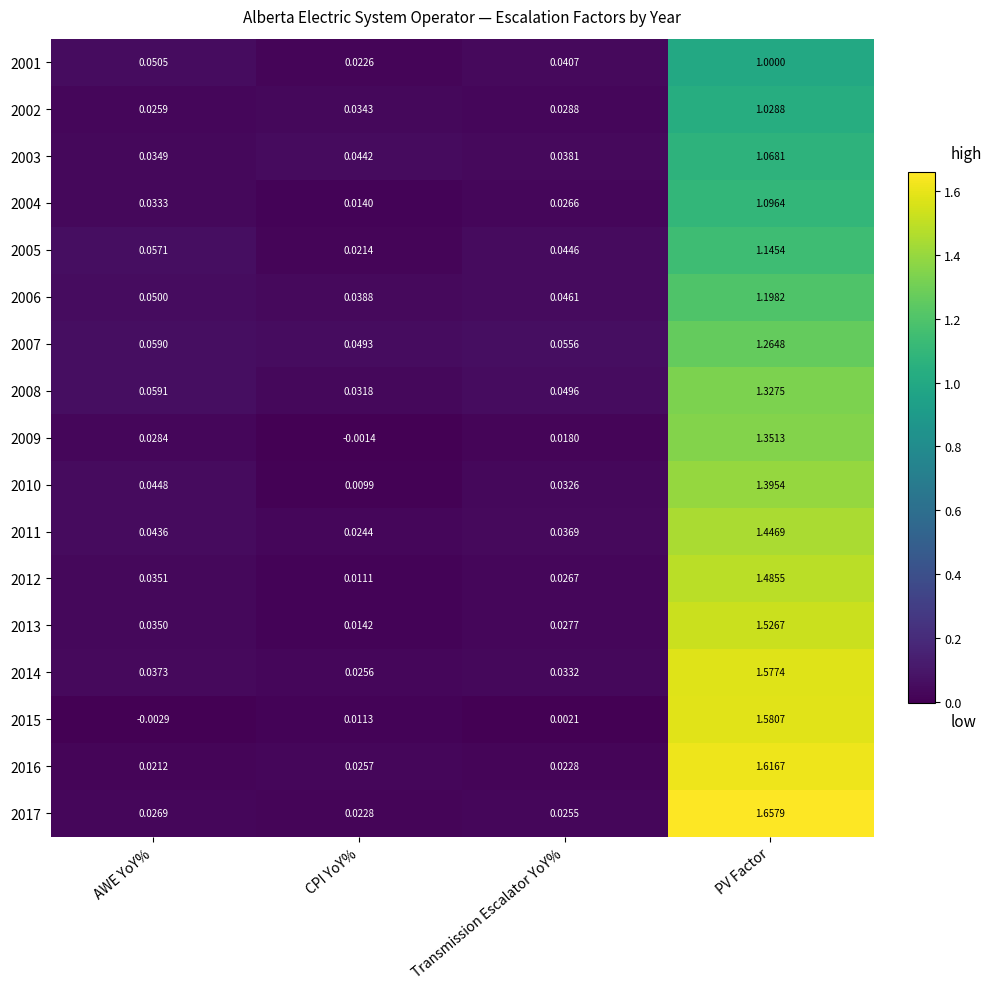

At which category does the chart reach its peak across all series?

PV Factor